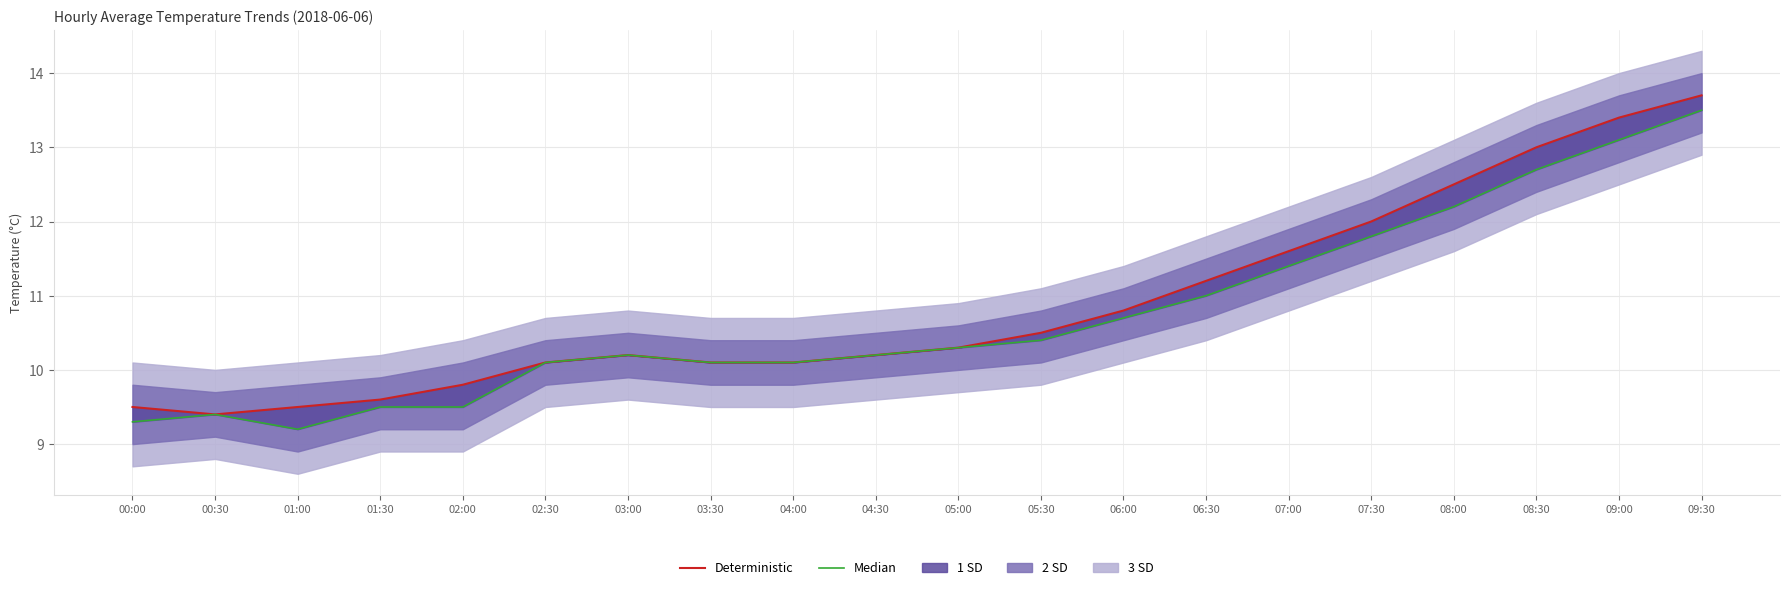

Which category has the highest value across all series?

09:30